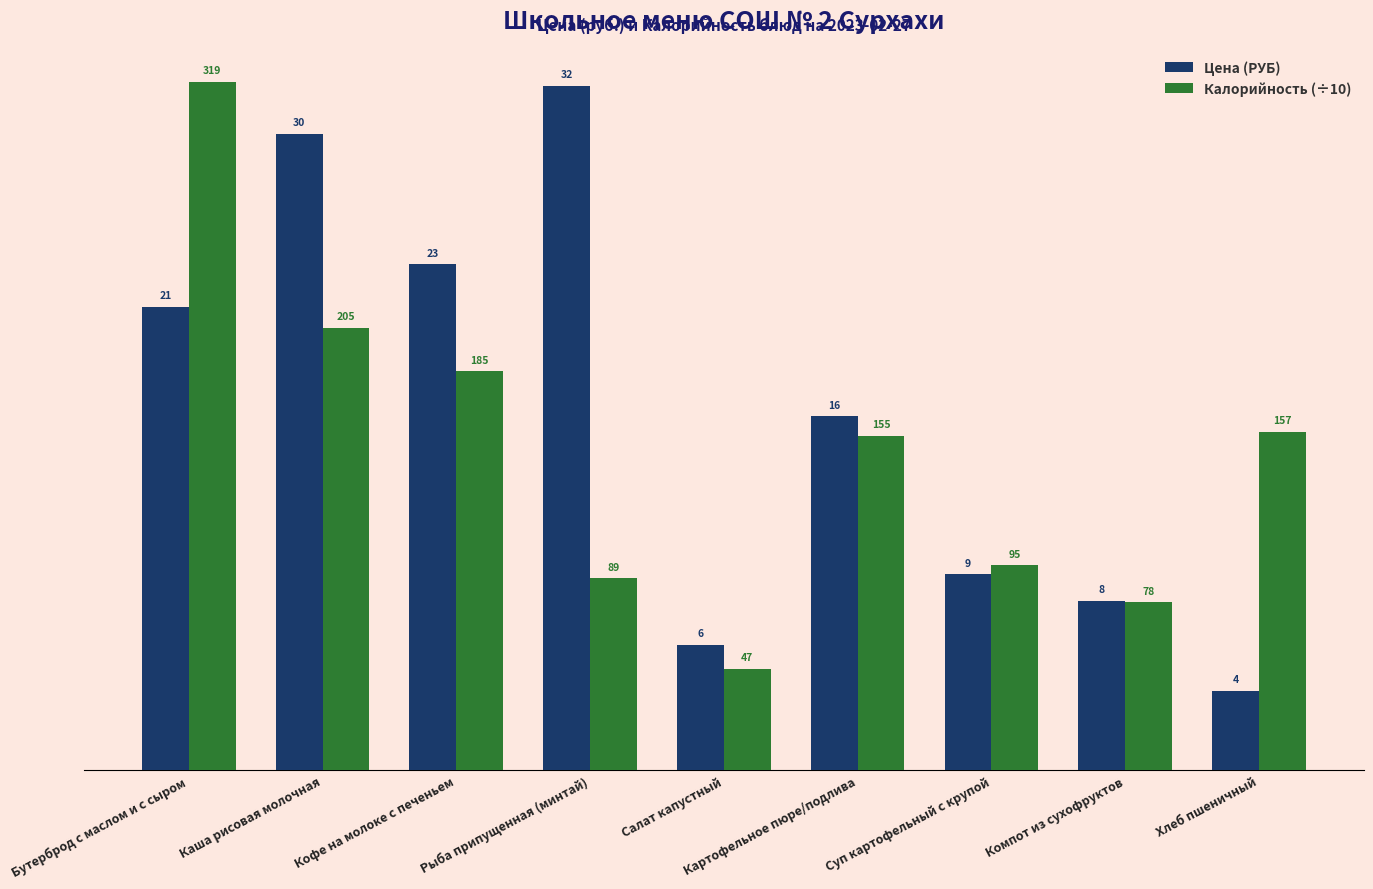

How many bars are there in each group?

2